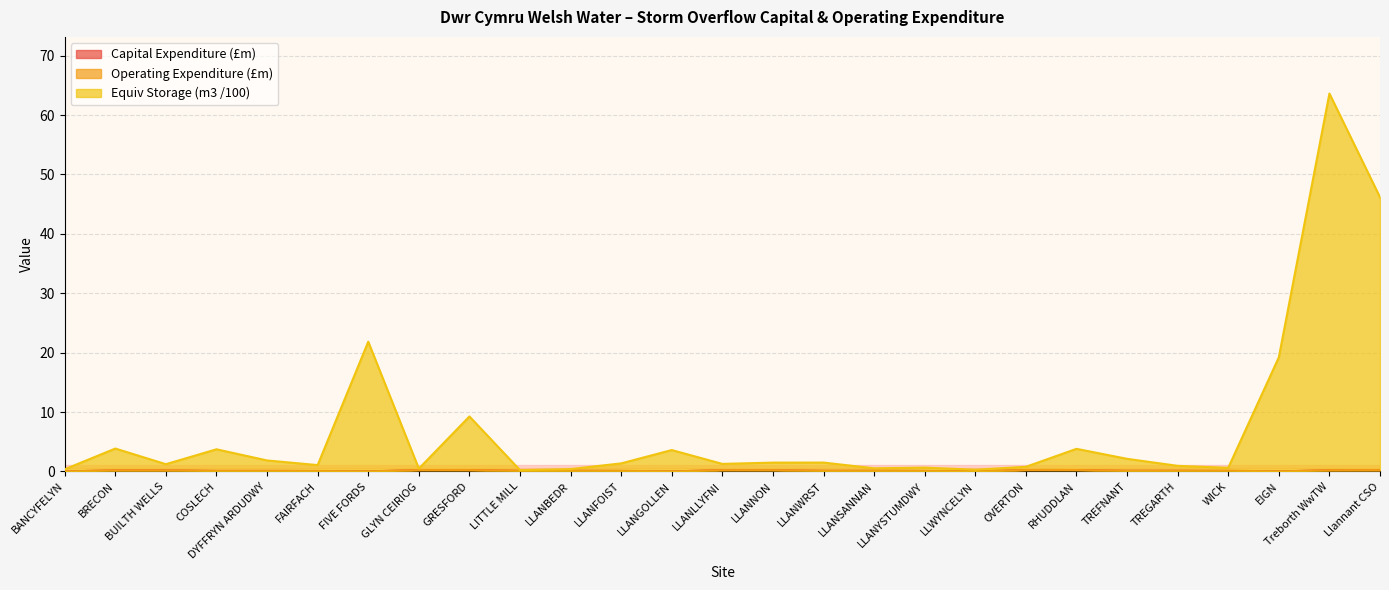

At which category is the sum across all series the highest?

Treborth WwTW